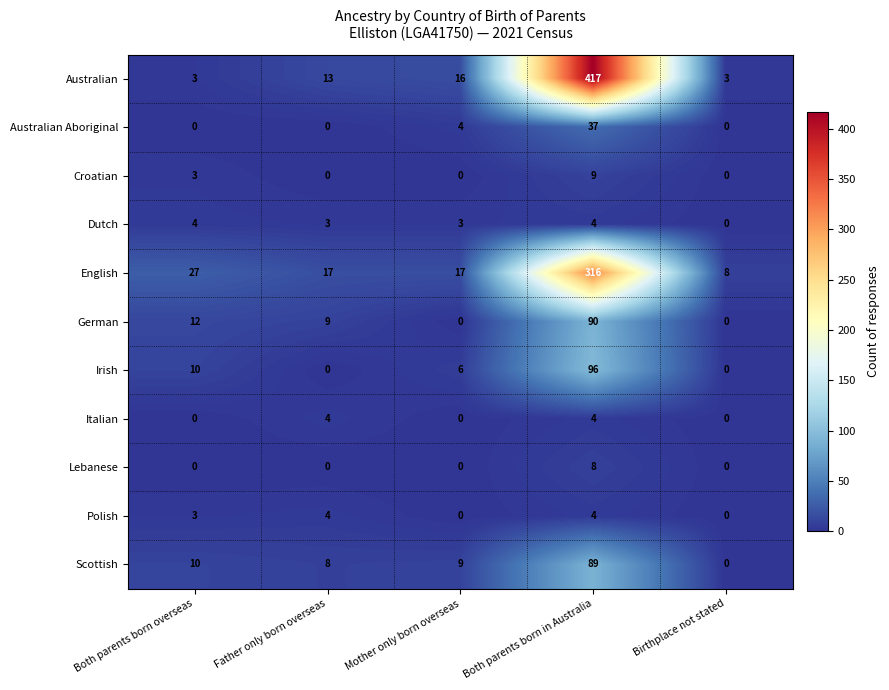

What is the total value across all series at Both parents born in Australia?

1074